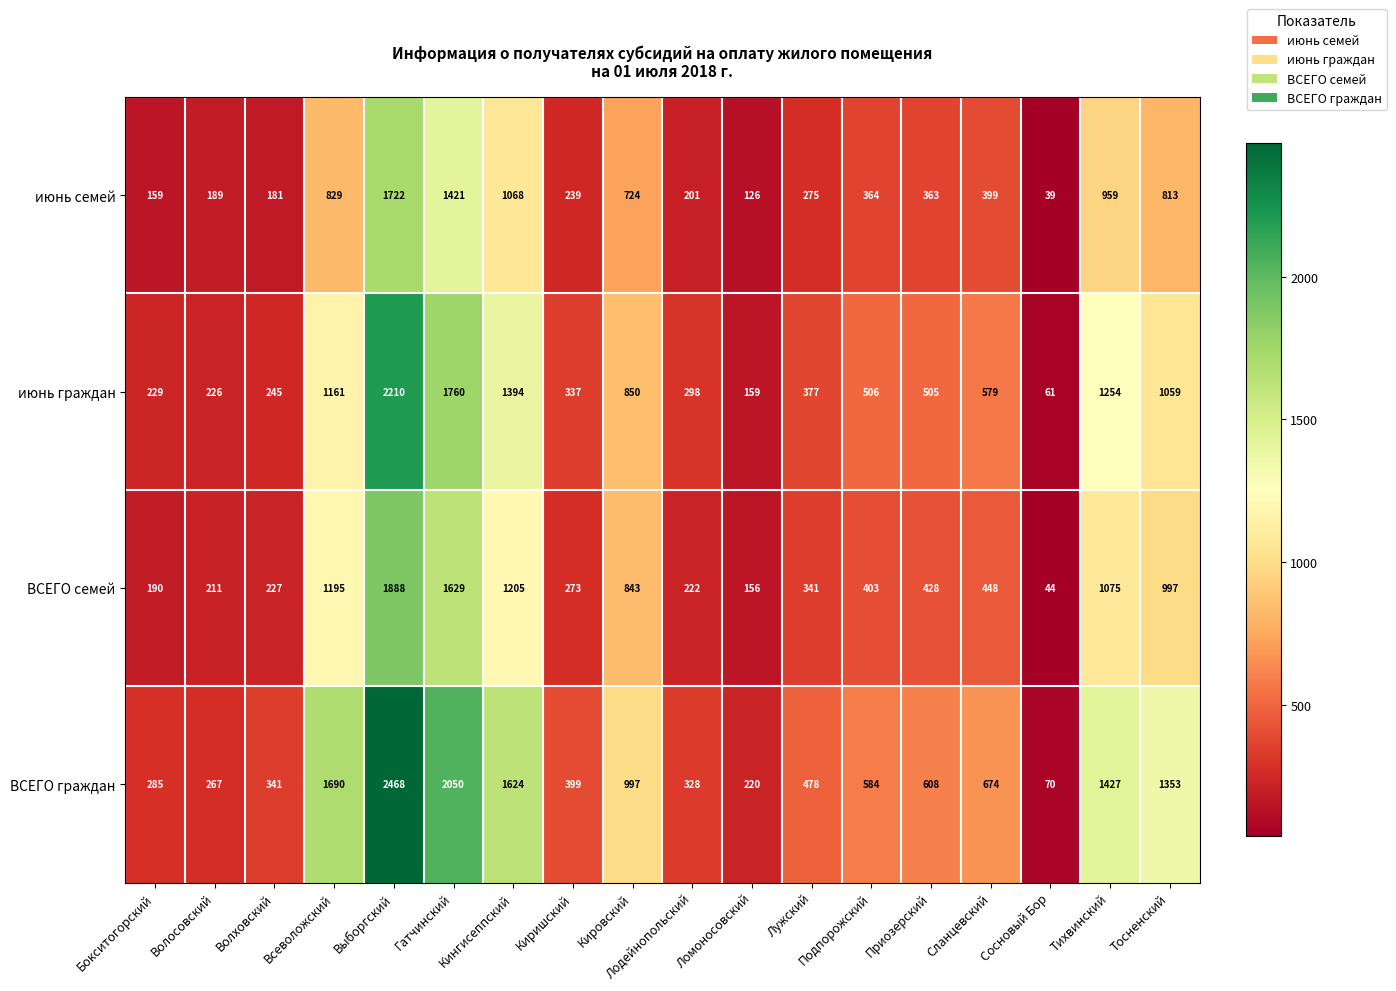

What value does the ВСЕГО граждан series have at Киришский, to the nearest 50?

400